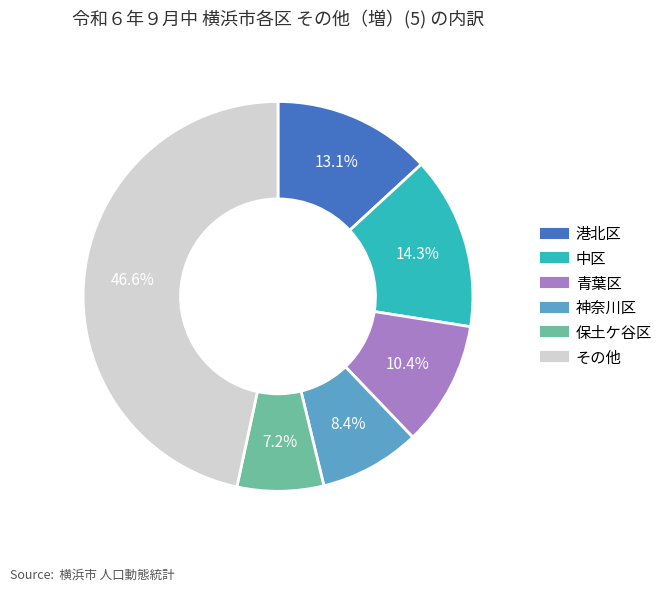

How many segments does this pie chart have?

6